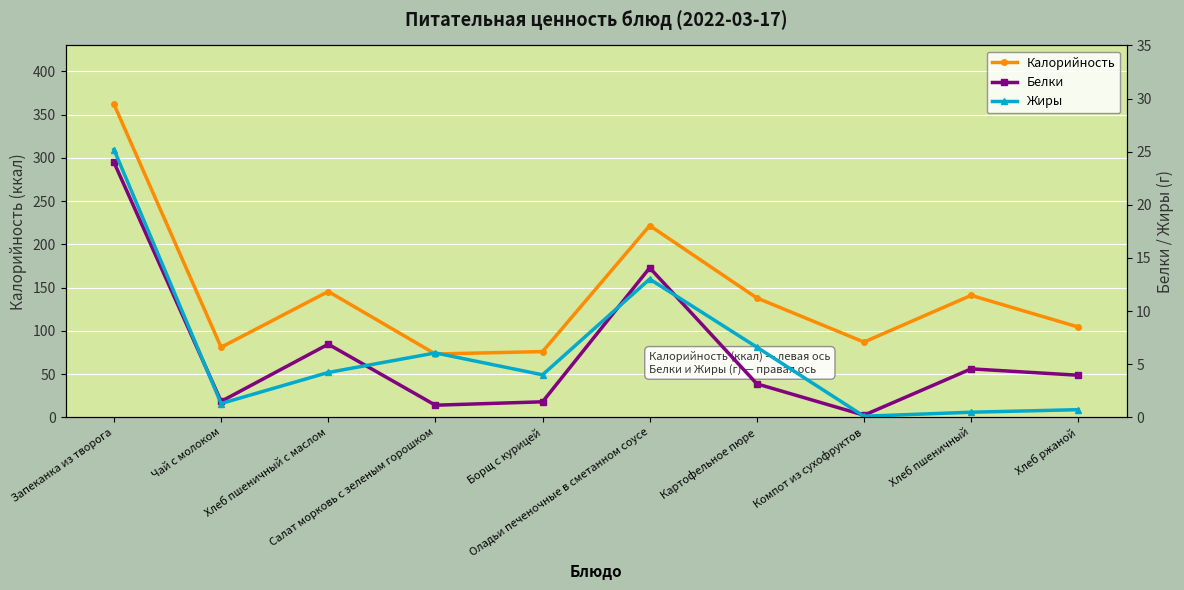

Is this an area chart (filled region under the line)?

No